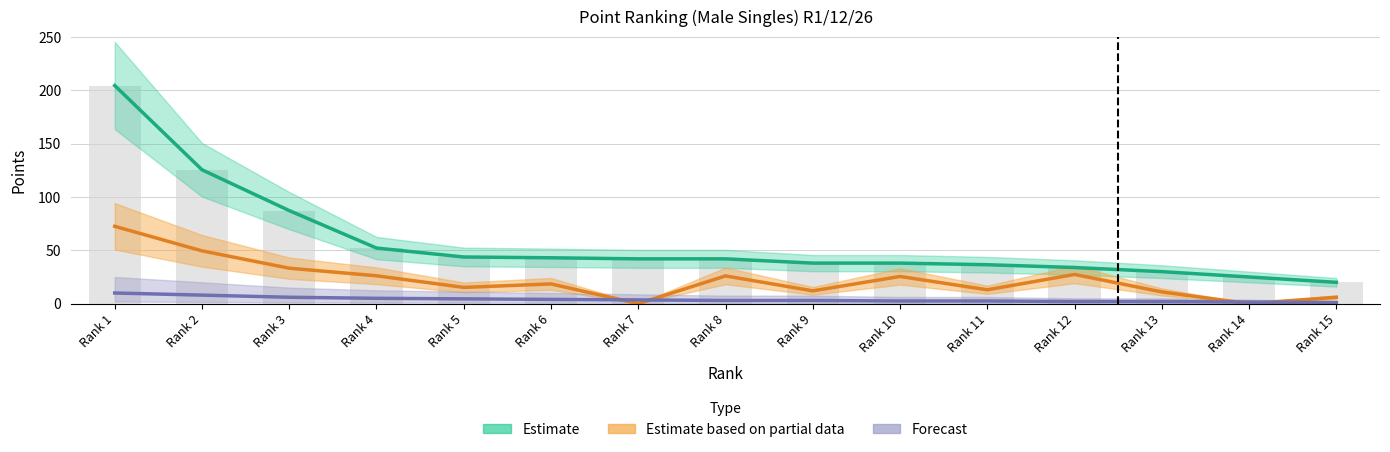

Rank the series by their maximum value, from lowest to highest.

Forecast, Estimate based on partial data, Estimate